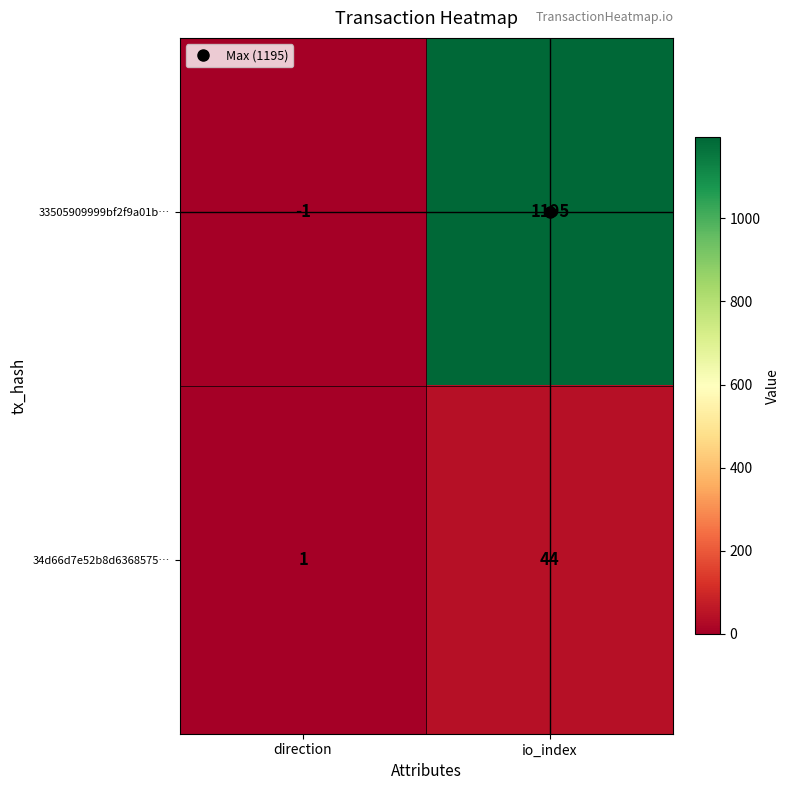

What is the highest value of the 34d66d7e52b8d6368575… series?

44